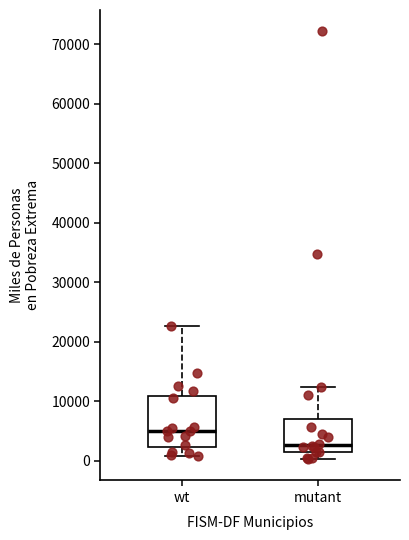

Reading left to right, read every box against the y-axis: the position of its median line, the range the box covers, and the ends of its whiskers. The values are not printed on the chart, so give them approximately, as read against the axis.

wt: median 5000, box 2000 to 11000, whiskers 1000 to 23000
mutant: median 3000, box 2000 to 7000, whiskers 0 to 12000